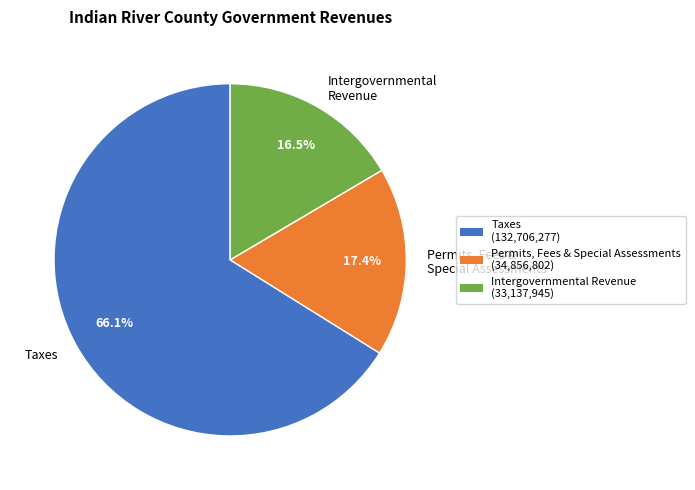

Is there a majority slice in this chart?

Yes